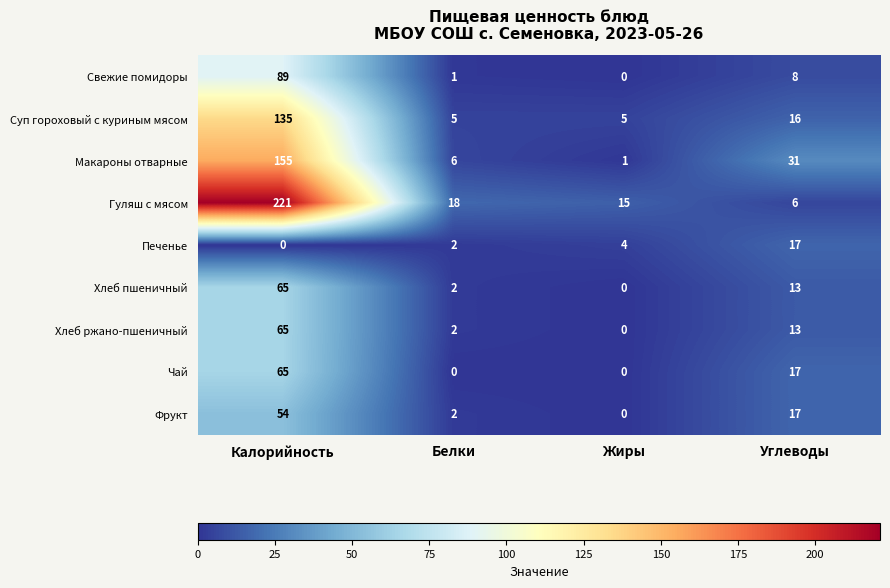

At which label does Хлеб пшеничный reach its minimum?

Жиры